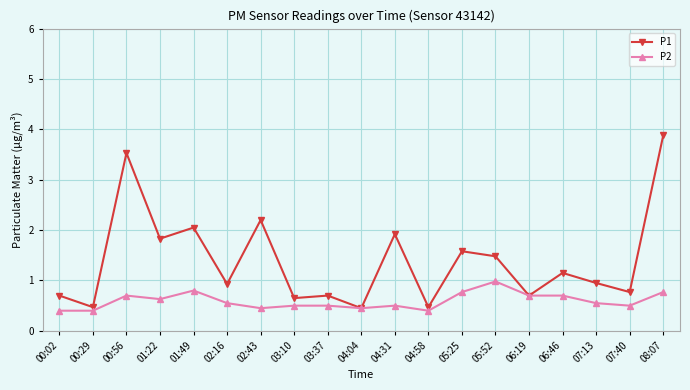

Which series has the largest total across all categories?

P1